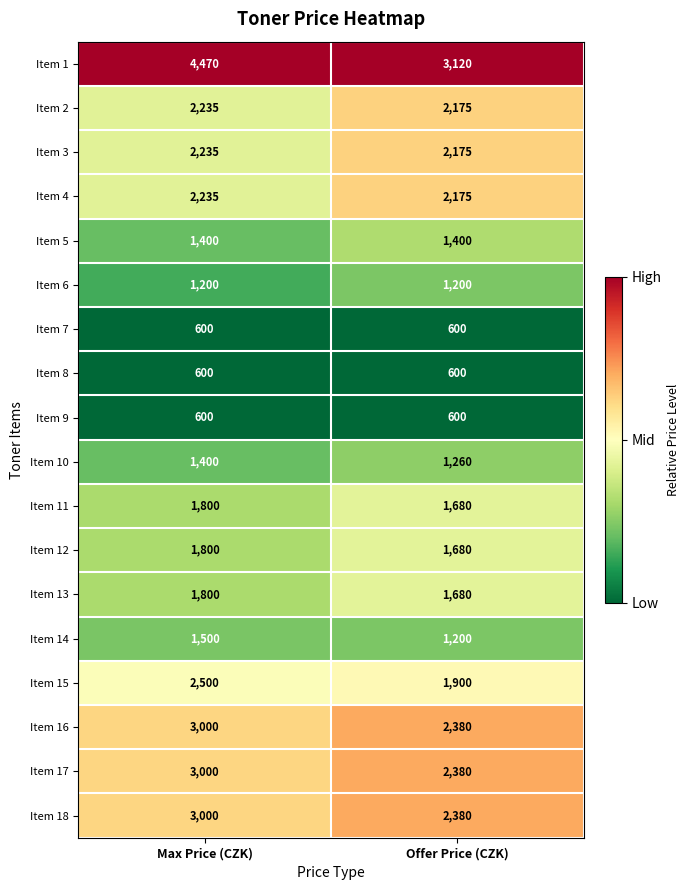

Which category has the lowest value in the Item 2 series?

Offer Price (CZK)